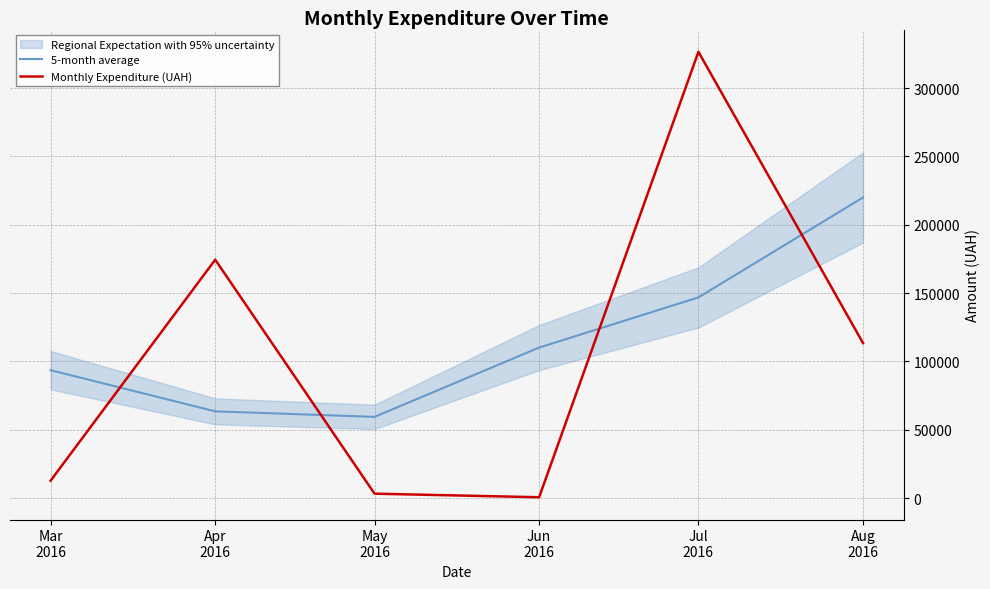

Reading left to right, list all the values displayed in this chart.

5-month average: Mar
2016=93590.8	Apr
2016=63469.0	May
2016=59420.1	Jun
2016=110132.6	Jul
2016=146857.0	Aug
2016=219985.4
Monthly Expenditure (UAH): Mar
2016=12746.9	Apr
2016=174434.8	May
2016=3225.4	Jun
2016=600.0	Jul
2016=326572.3	Aug
2016=113398.5